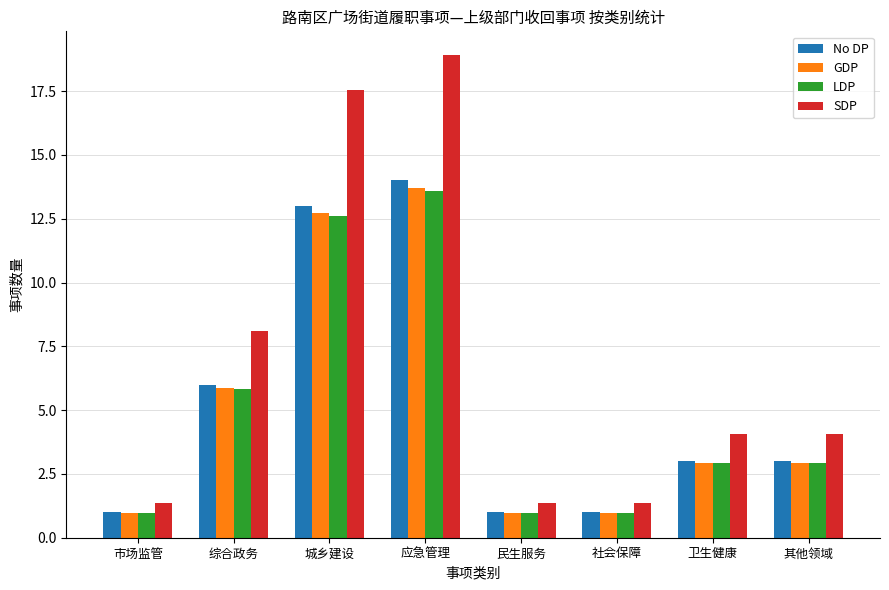

What are all the series names shown in the legend?

No DP, GDP, LDP, SDP